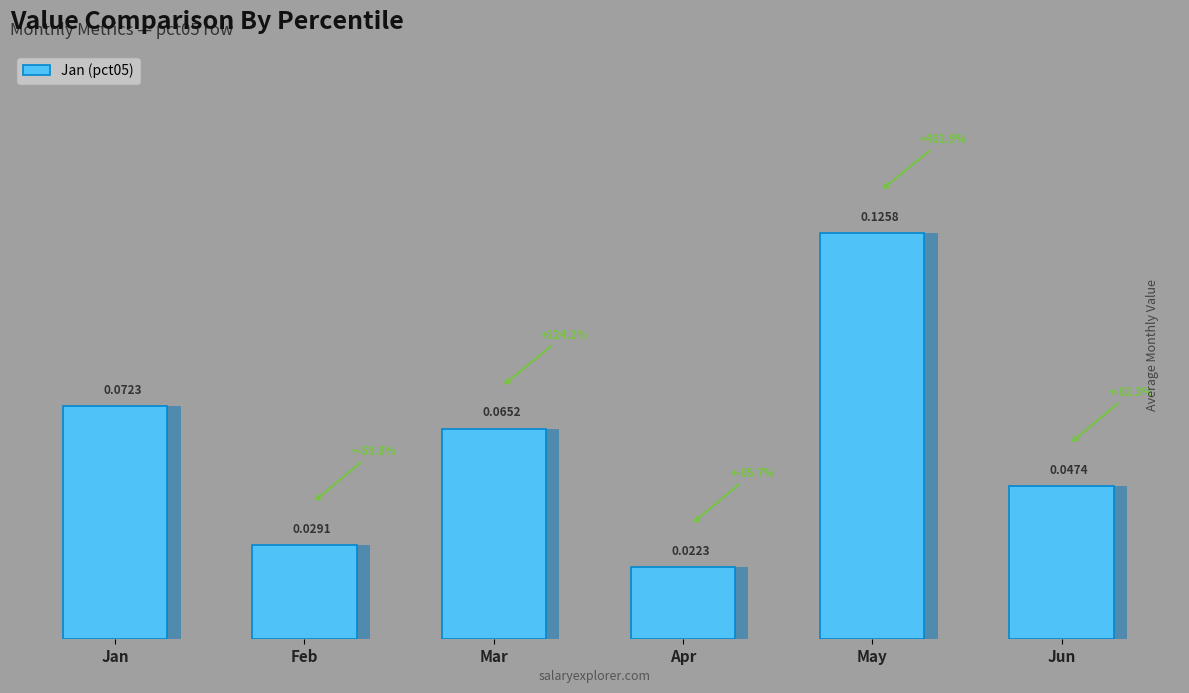

True or false: the data shows 0.0 at Feb.

True